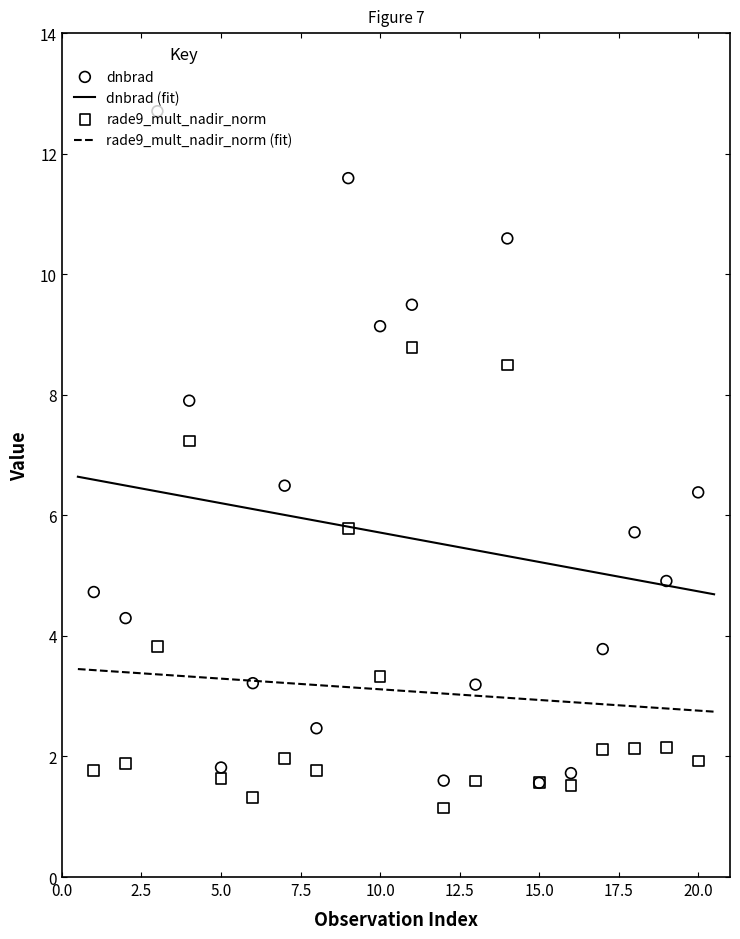

What is the maximum value for dnbrad (fit)?

6.6